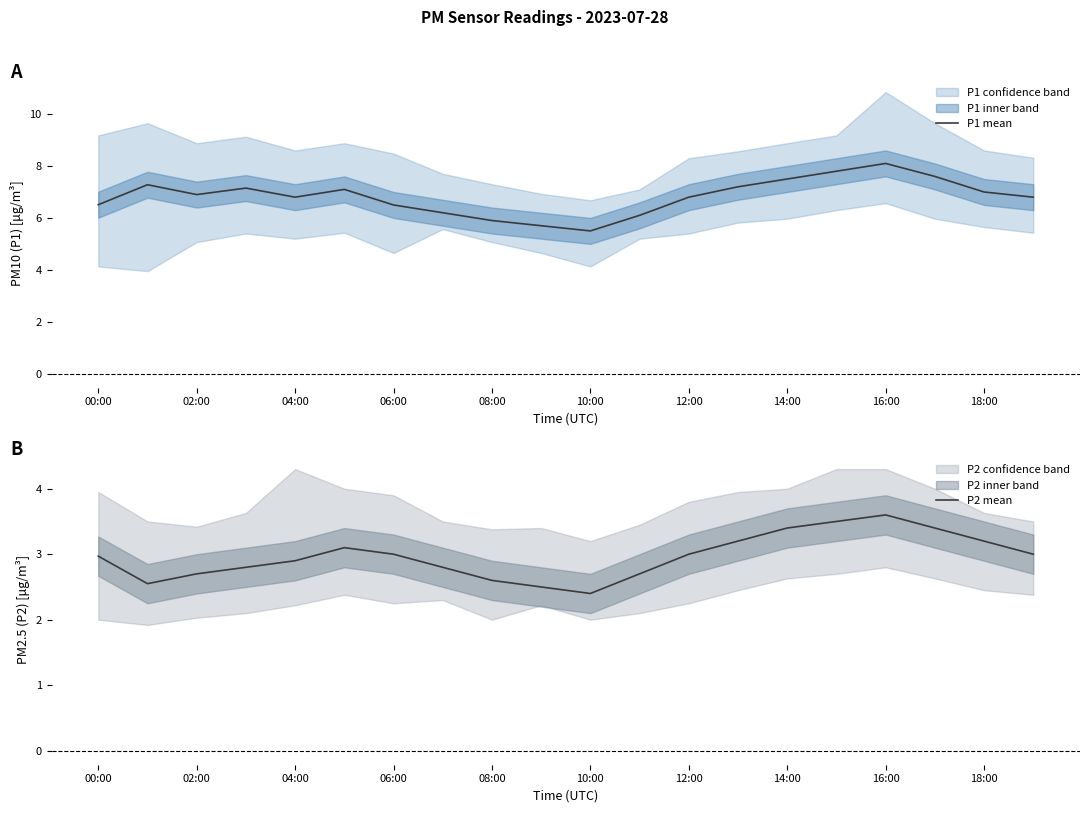

Is it true that P1 mean equals 6.5 at 06:00?

True